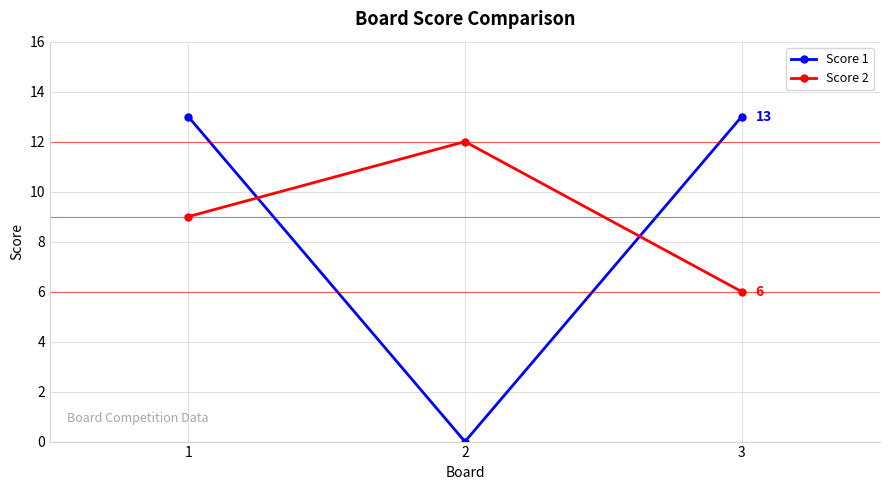

Rank the series by their maximum value, from highest to lowest.

Score 1, Score 2